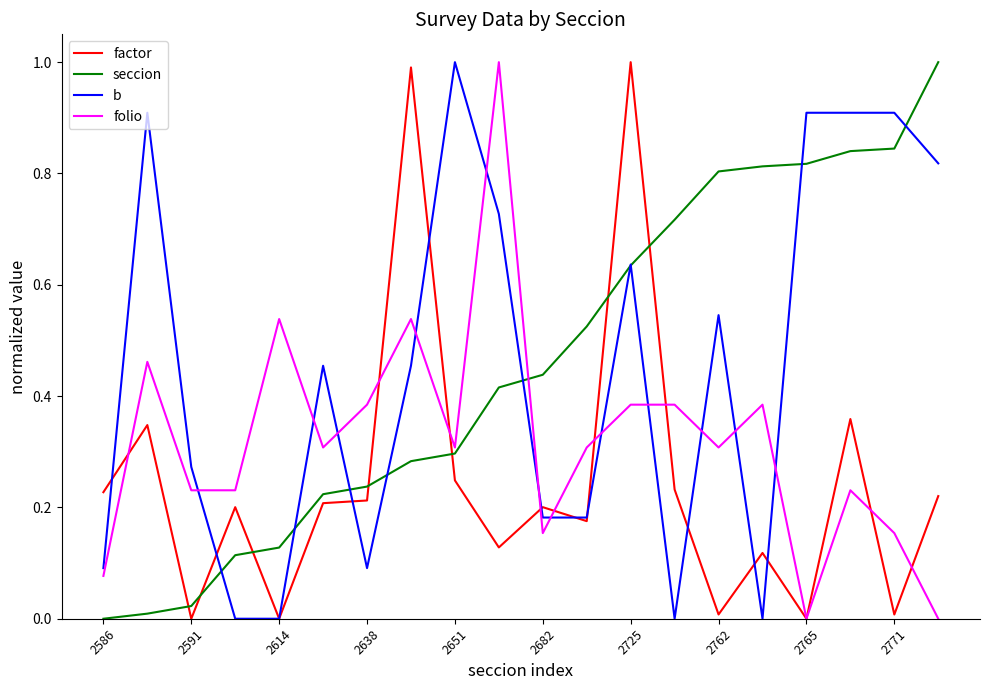

True or false: seccion and folio intersect in this chart.

True